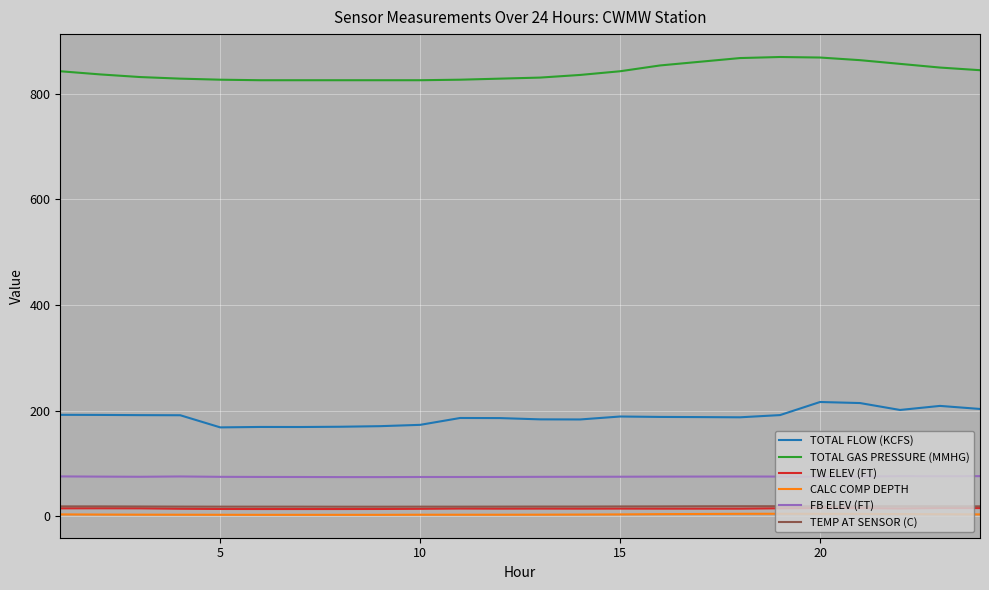

True or false: CALC COMP DEPTH and TW ELEV (FT) cross at least once.

False